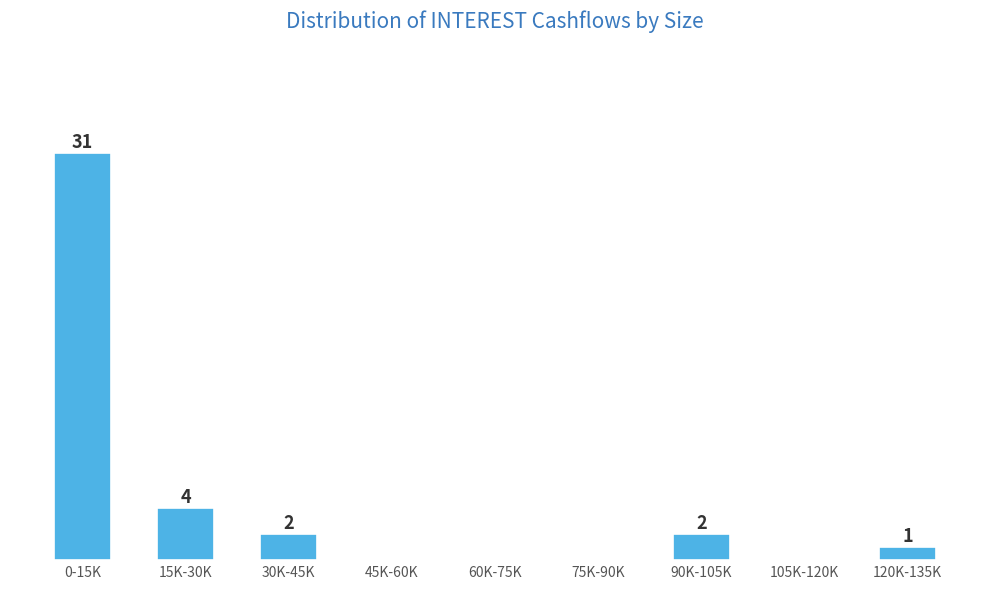

Which category has the highest value across all series?

0-15K